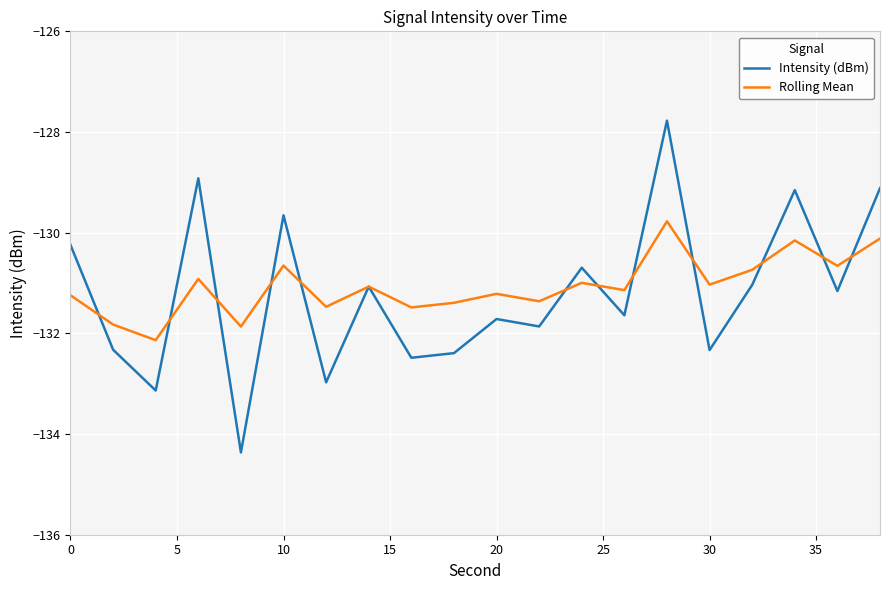

After their last crossing, which series has the higher values: Intensity (dBm) or Rolling Mean?

Intensity (dBm)